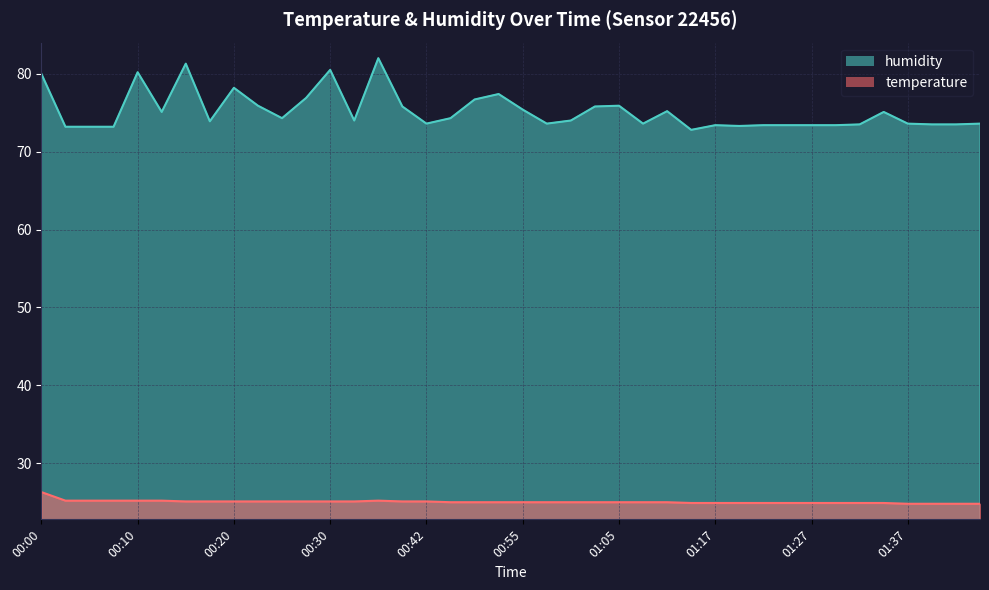

What is the difference between the highest and lowest values at 00:42?

48.5